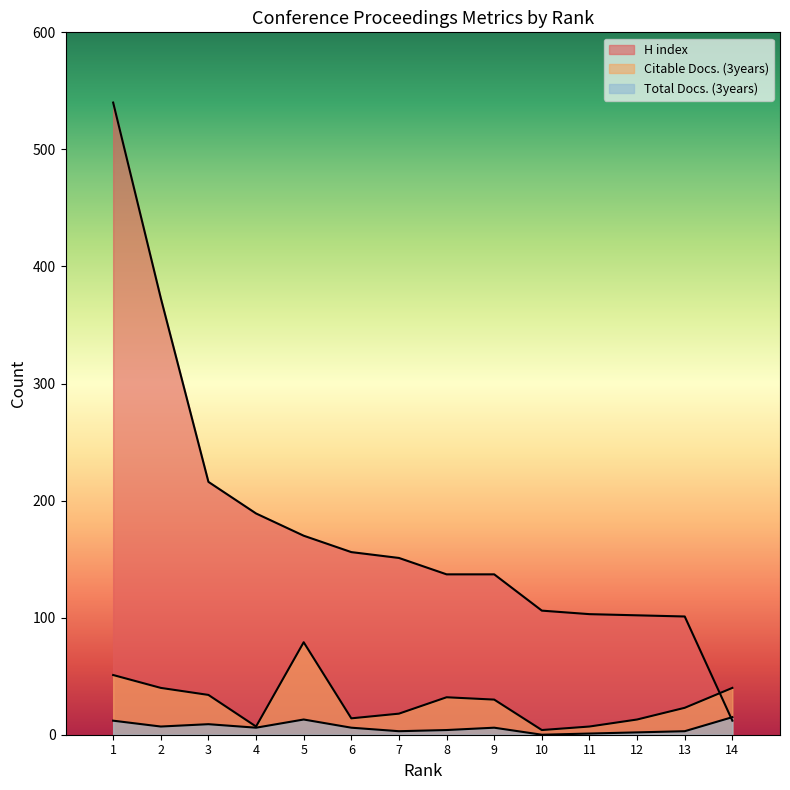

At which label is Total Docs. (3years) closest to 7?

2